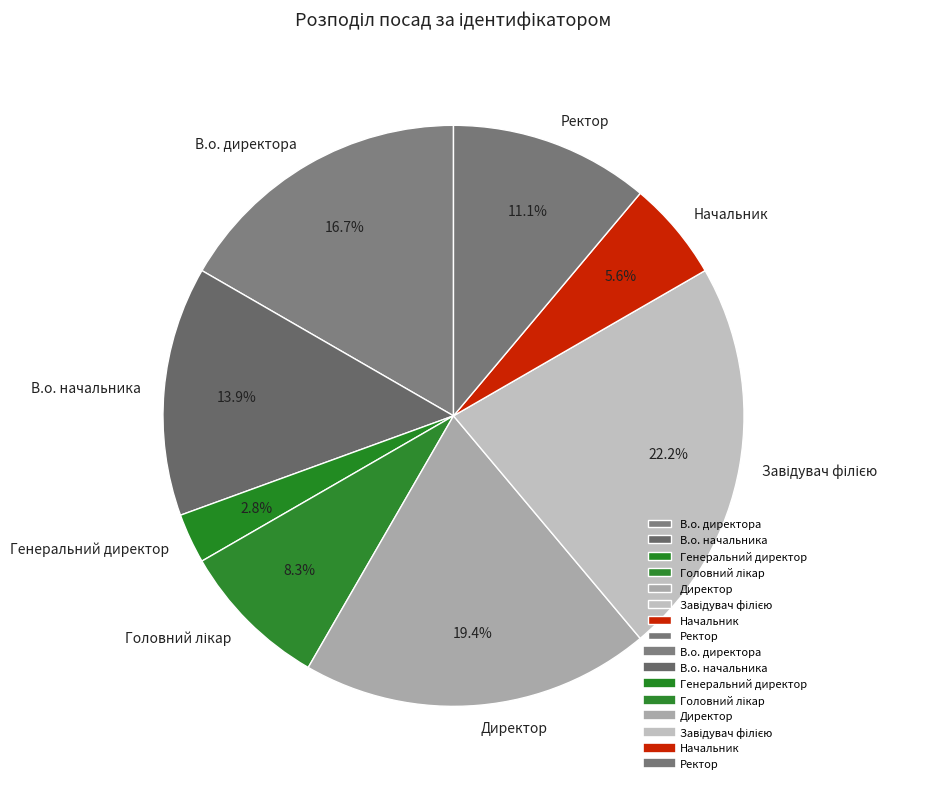

Which slice is the smallest?

Генеральний директор